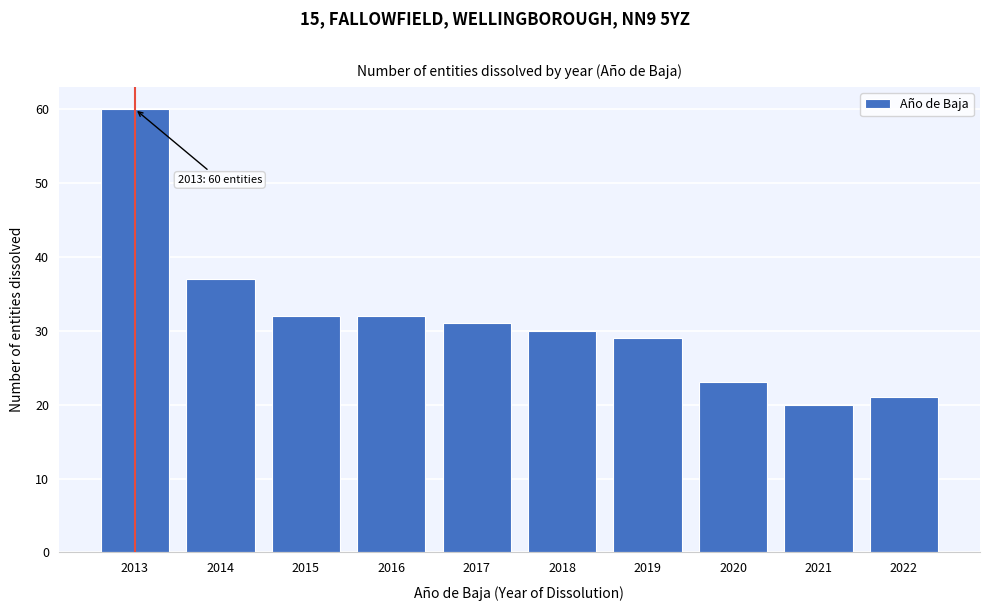

Reading left to right, what are all the values shown in this chart?

2013=60	2014=37	2015=32	2016=32	2017=31	2018=30	2019=29	2020=23	2021=20	2022=21